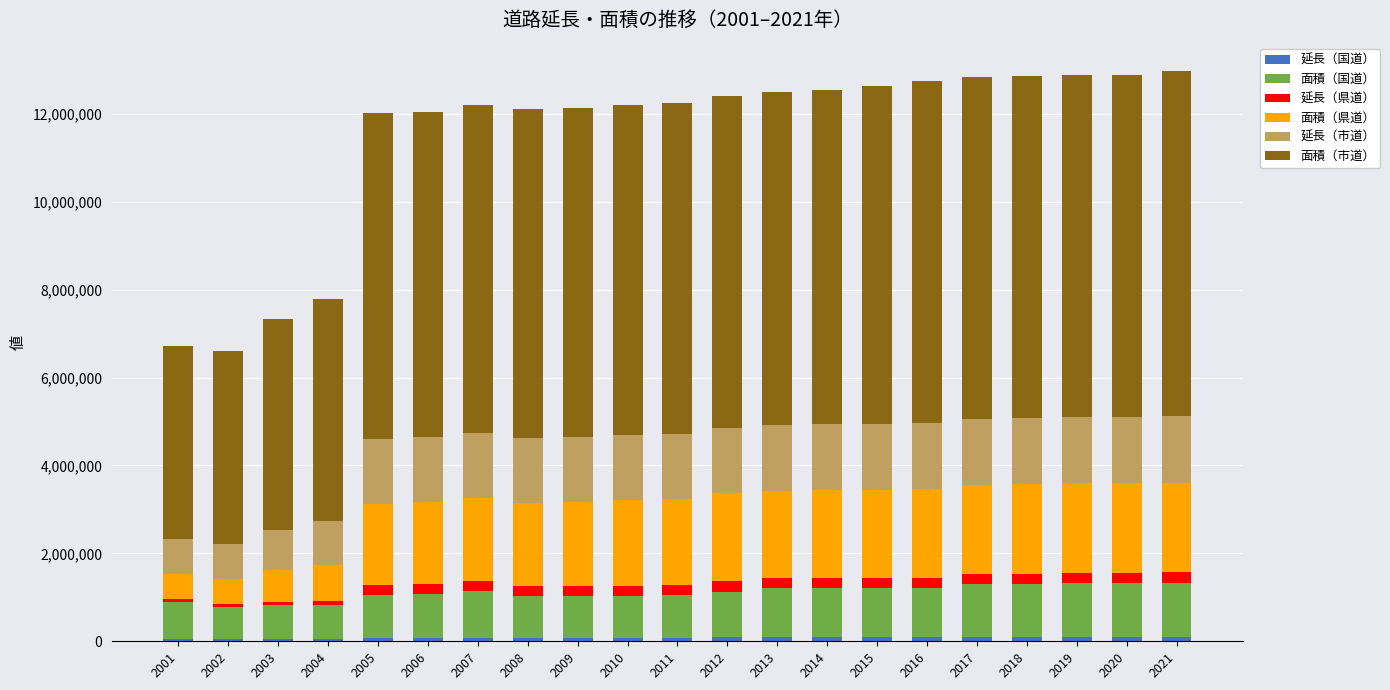

How many bars are there in total?

21